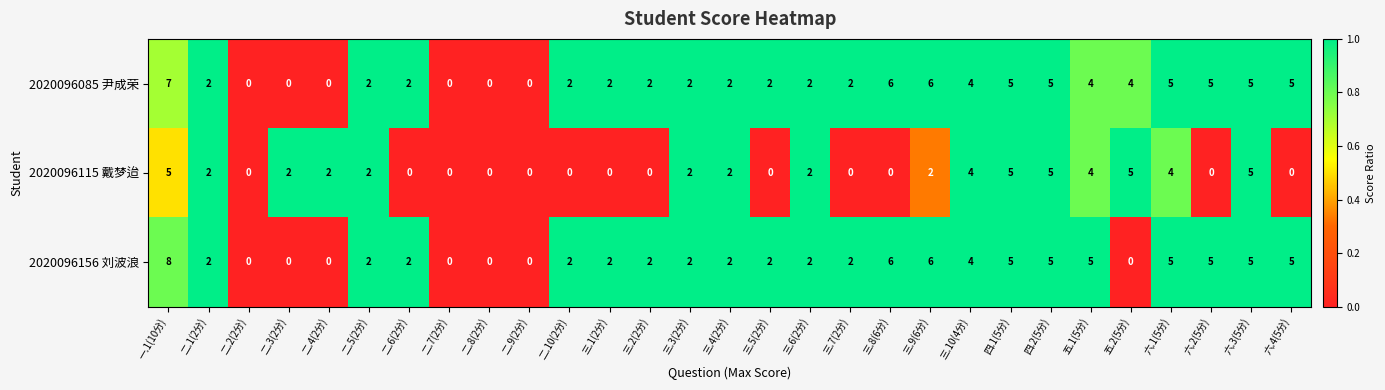

Is the value of 2020096156 刘波浪 at 三.4(2分) greater than the value of 2020096115 戴梦迨 at 二.6(2分)?

Yes